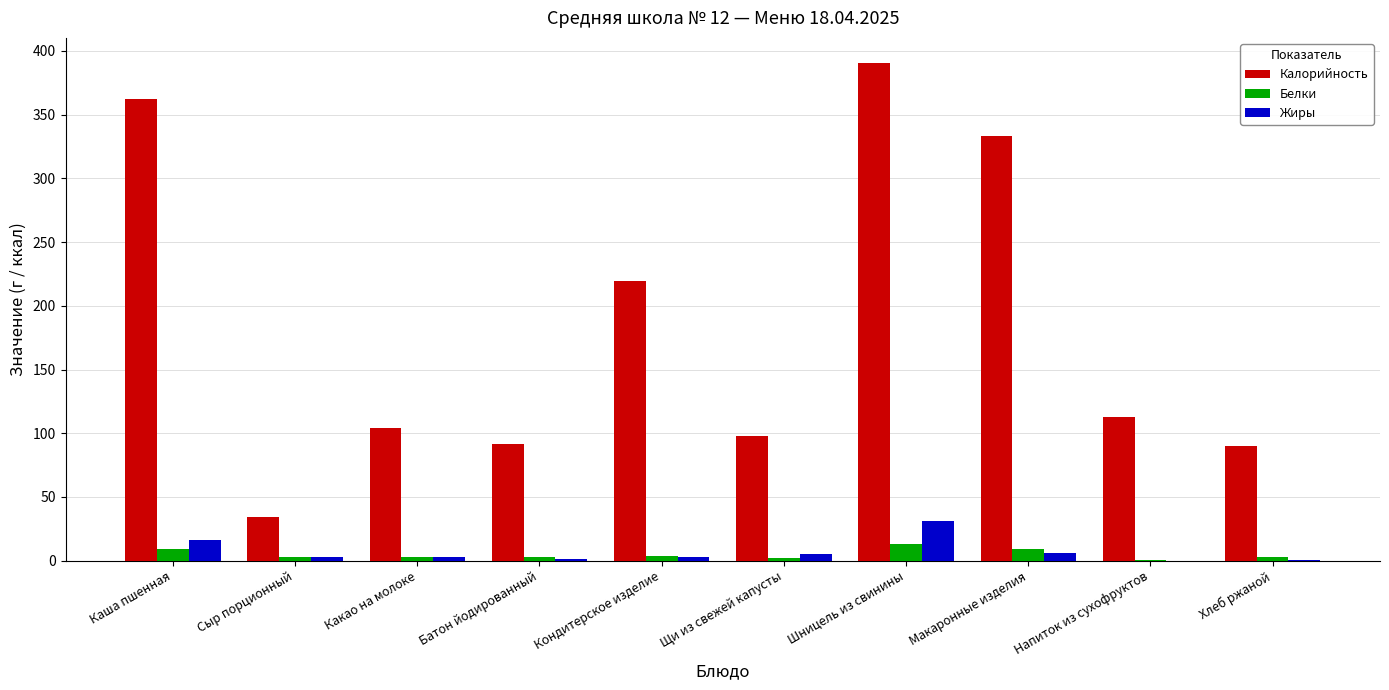

Where is Калорийность nearest to the value 212?

Кондитерское изделие